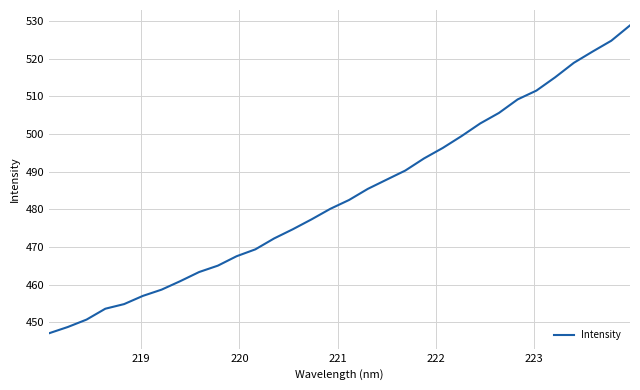

What is the minimum value shown in the chart?

447.1